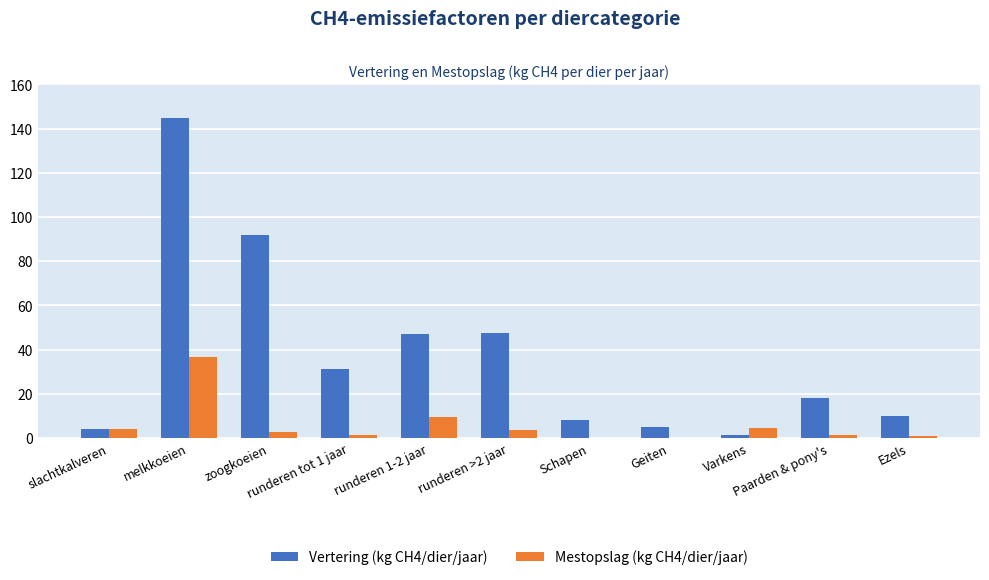

What is the greatest value displayed?

144.8